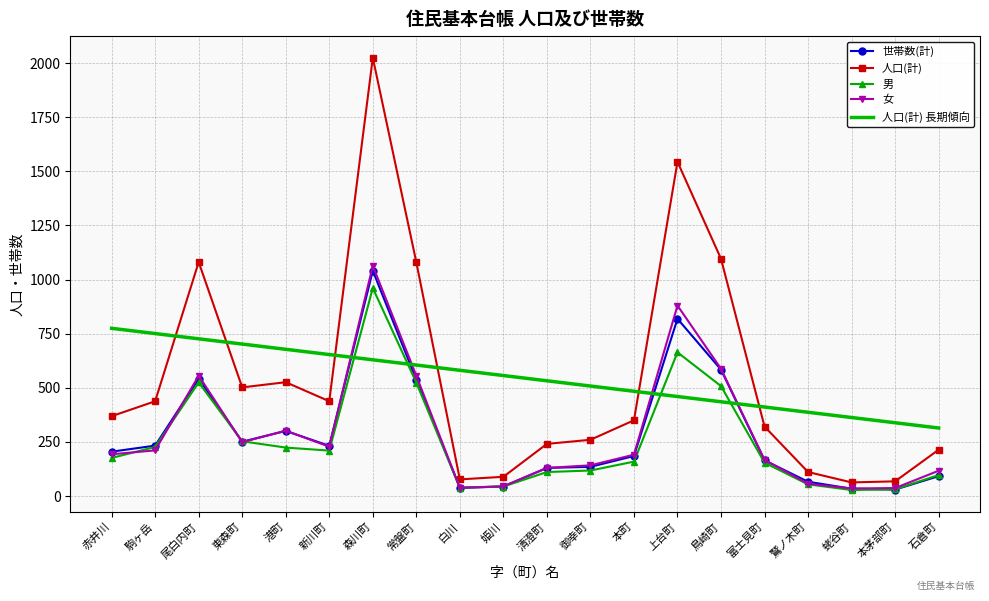

True or false: 女 and 人口(計) intersect in this chart.

False